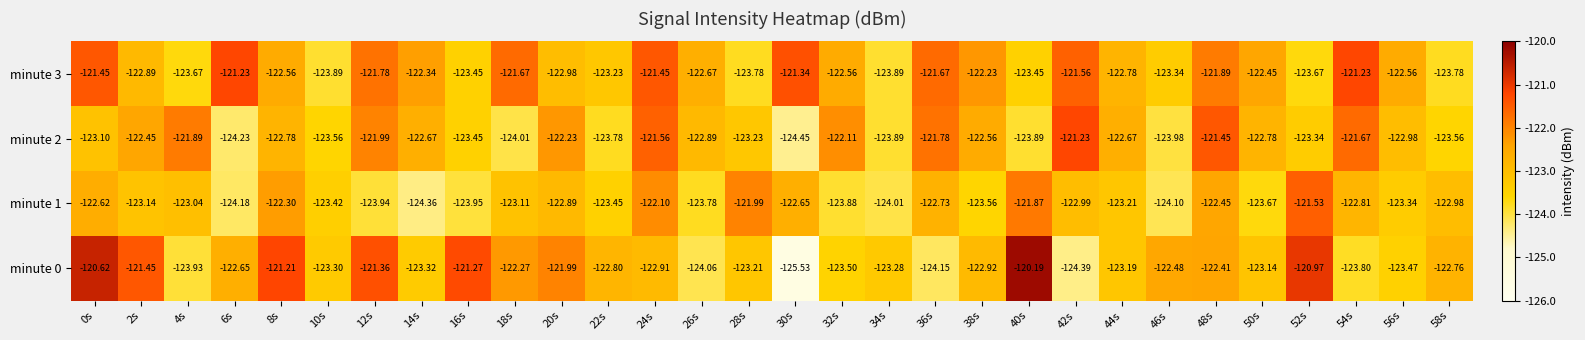

Which series has the widest spread of values?

minute 0